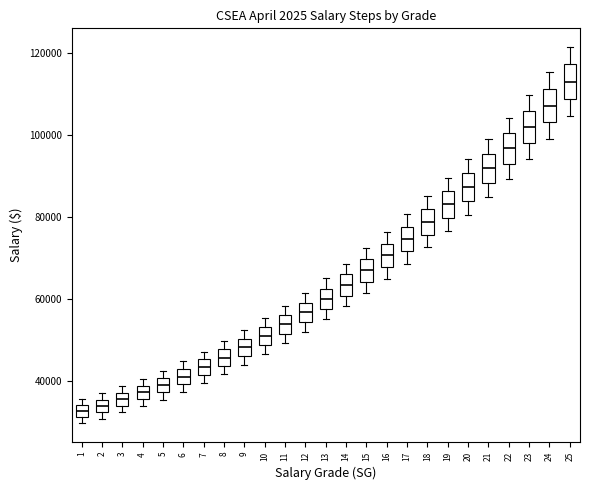

Which box's median line is the highest?

25